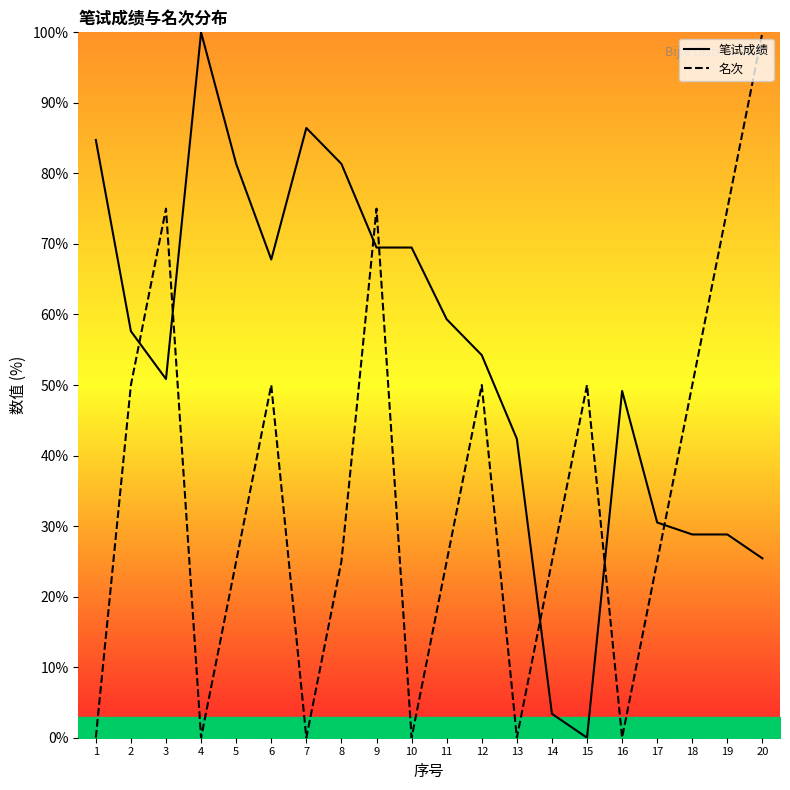

What are all the series names shown in the legend?

笔试成绩, 名次